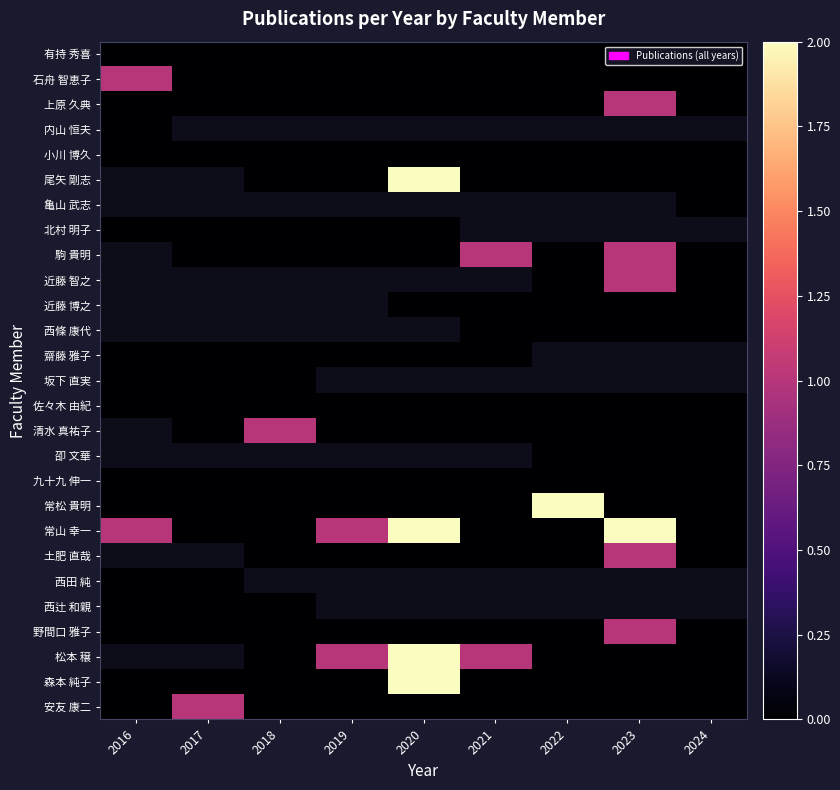

The 安友 康二 series shows 0.0 at 2024. True or false?

True